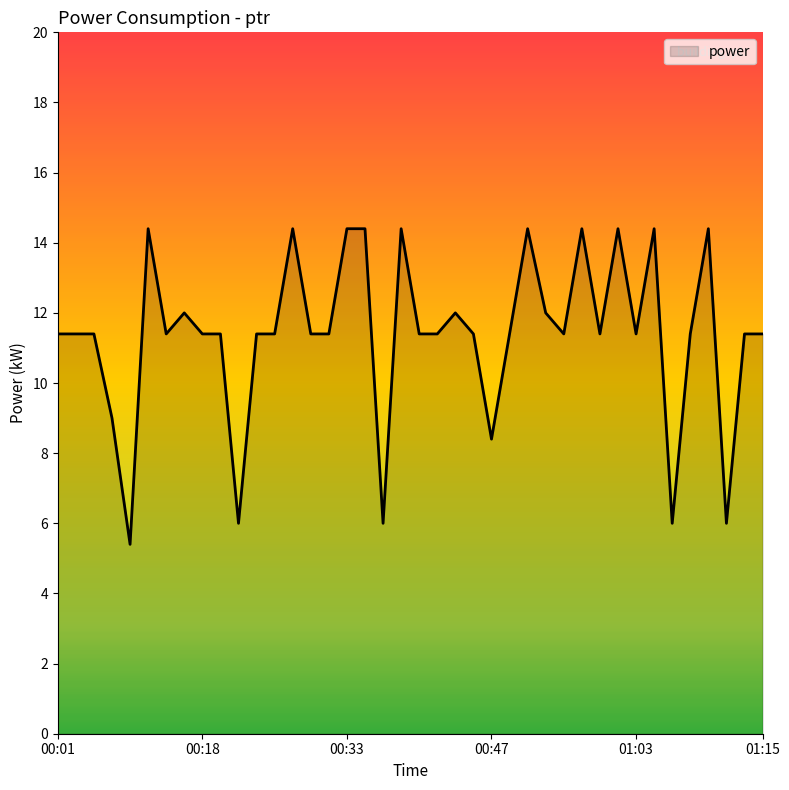

What is the minimum value shown in the chart?

5.4